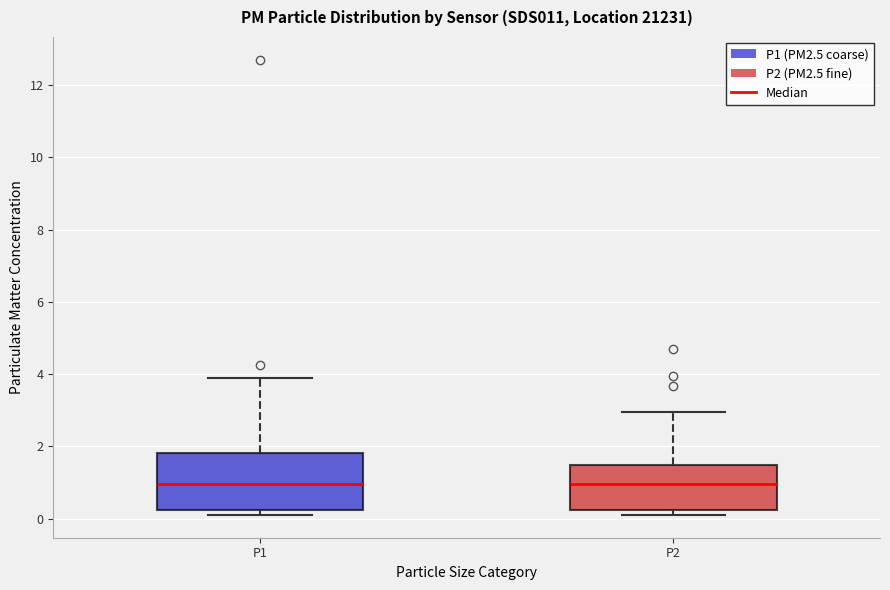

Reading left to right, transcribe this box plot: for each box, give where its median line is, the range the box spans, and where its two whiskers end, as read against the y-axis. The values are not printed on the chart, so give them approximately, as read against the axis.

P1: median 1.0, box 0.2 to 1.8, whiskers 0.2 (just below the box's lower edge) to 3.8
P2: median 1.0, box 0.2 to 1.4, whiskers 0.2 (just below the box's lower edge) to 3.0